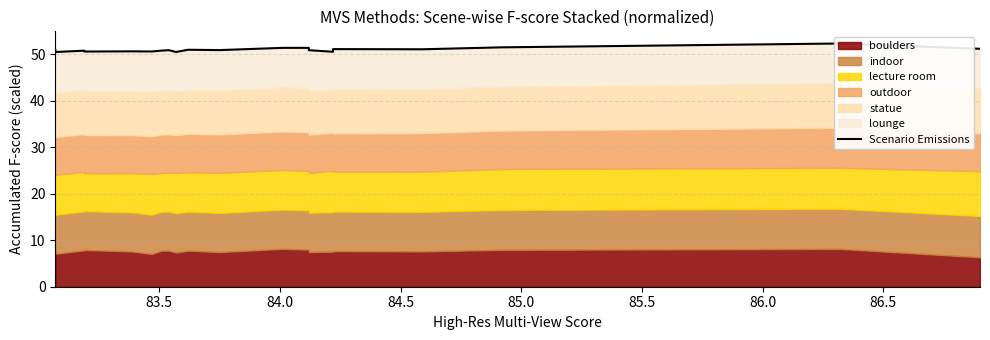

Which has a higher value, 85.5 or 83.5?

85.5